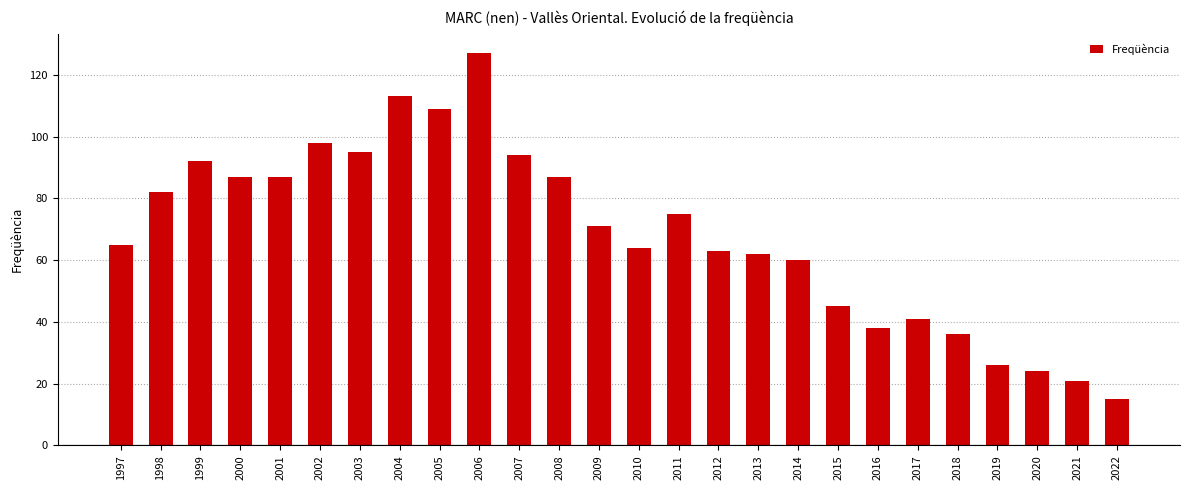

What is the maximum value shown in the chart?

127